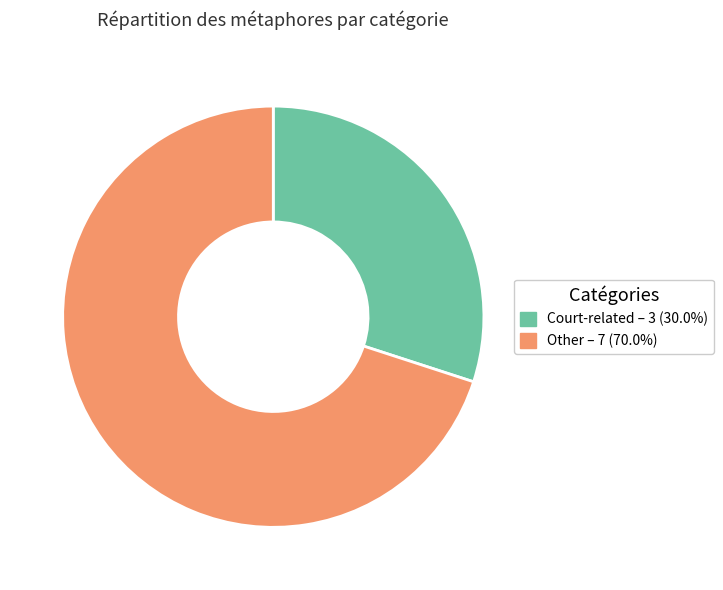

Is there any slice that represents more than half of the pie?

Yes